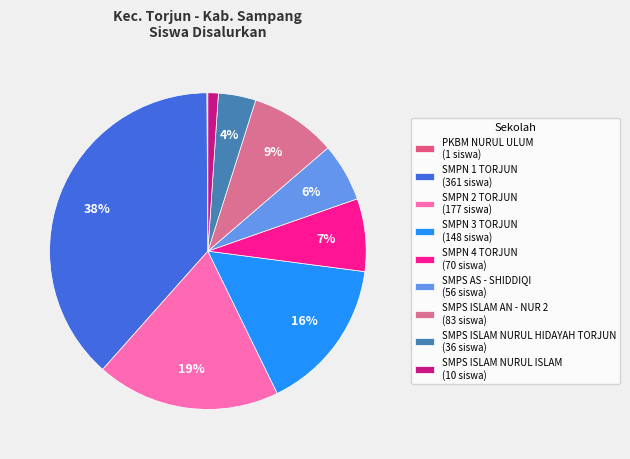

How many slices are in this pie chart?

9